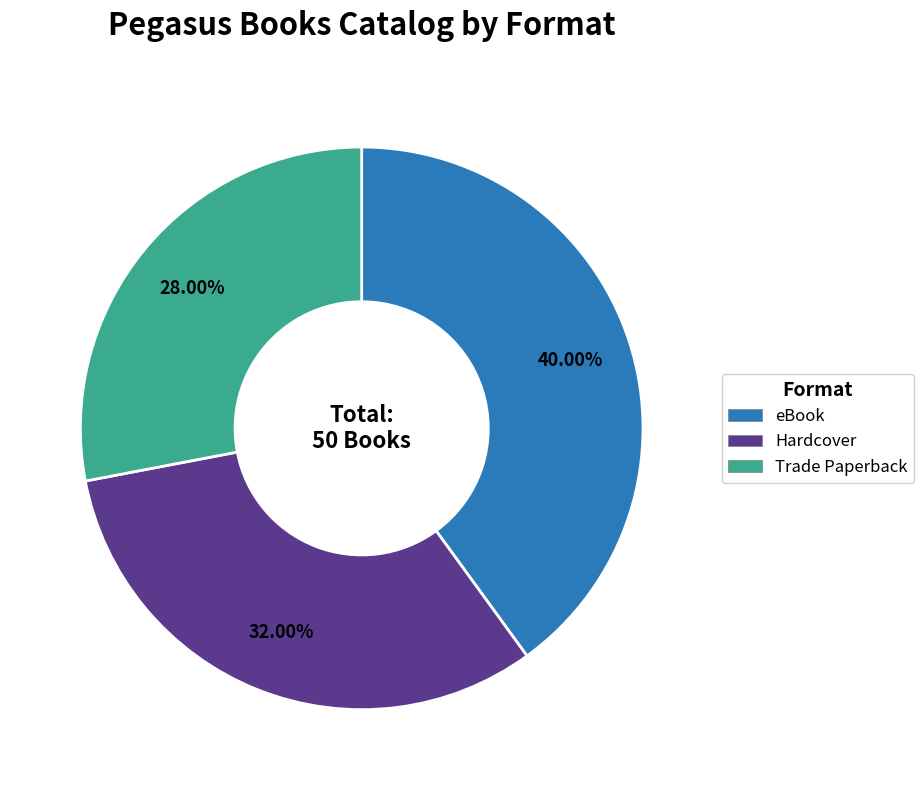

How many segments does this pie chart have?

3